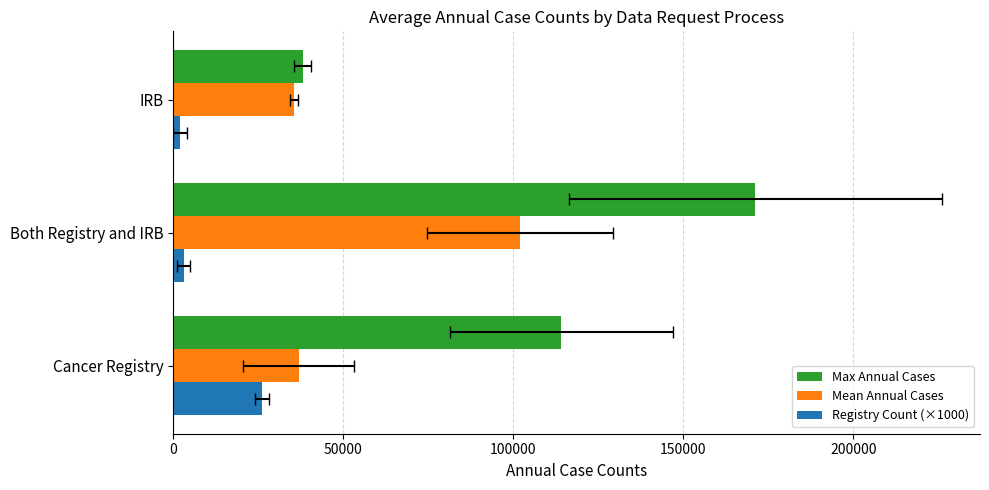

What is the value of the Max Annual Cases bar at the 1st from the left?

114167